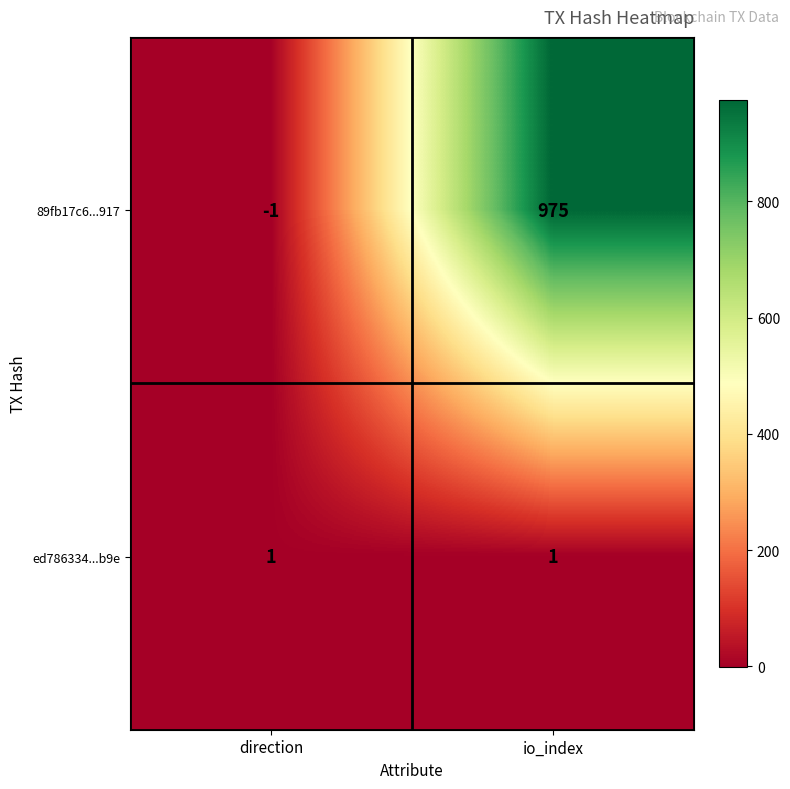

At which category is the sum across all series the highest?

io_index